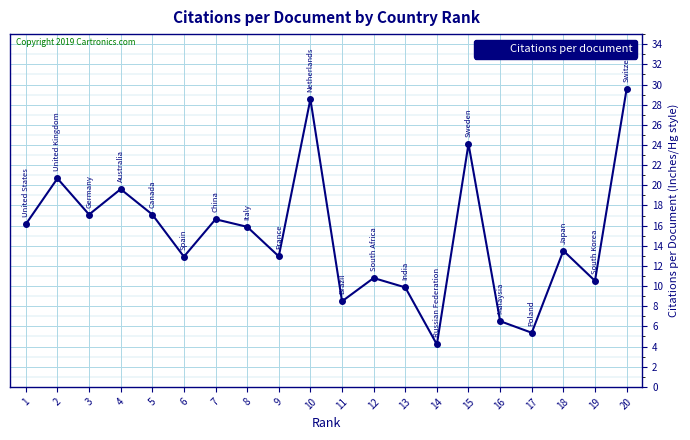

What is the greatest value displayed?

29.5